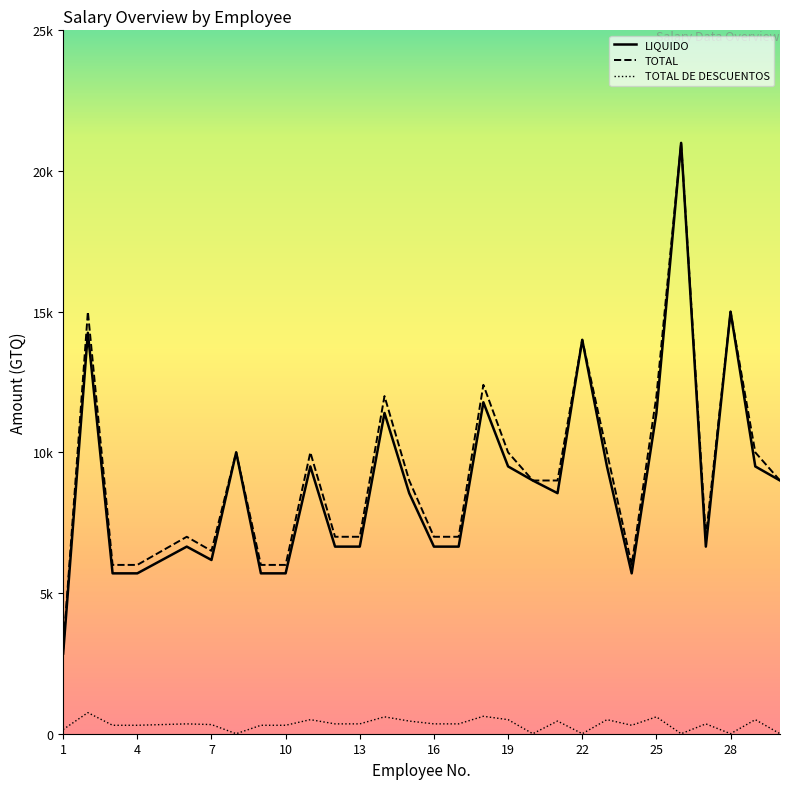

Reading left to right, extract all data points from this chart.

LIQUIDO: 2850	14250	5700	5700	6175	6650	6175	10000	5700	5700	9500	6650	6650	11400	8550	6650	6650	11780	9500	9000	8550	14000	9500	5700	11400	21000	6650	15000	9500	9000
TOTAL DE DESCUENTOS: 150	750	300	300	325	350	325	0	300	300	500	350	350	600	450	350	350	620	500	0	450	0	500	300	600	0	350	0	500	0
TOTAL: 3000	15000	6000	6000	6500	7000	6500	10000	6000	6000	10000	7000	7000	12000	9000	7000	7000	12400	10000	9000	9000	14000	10000	6000	12000	21000	7000	15000	10000	9000